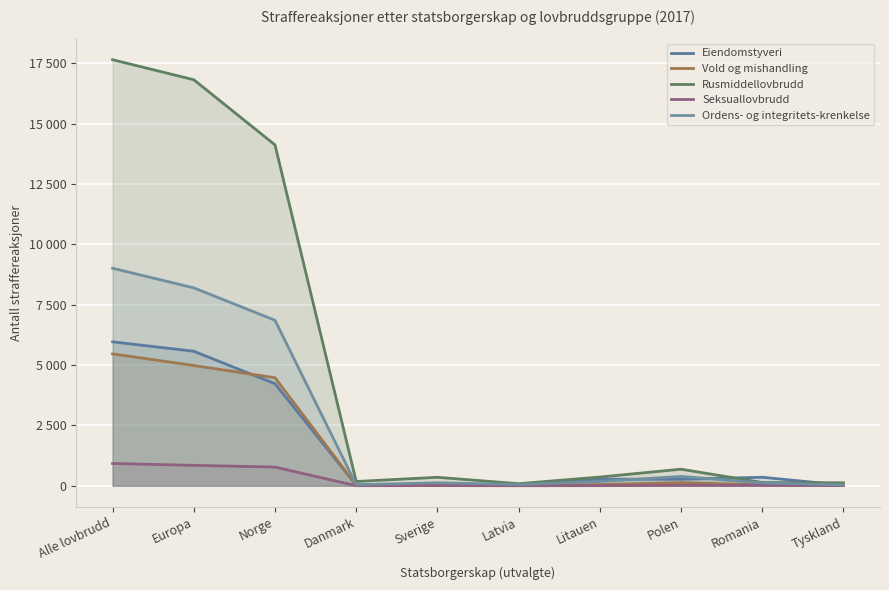

Where is the first local maximum for Seksuallovbrudd?

Sverige